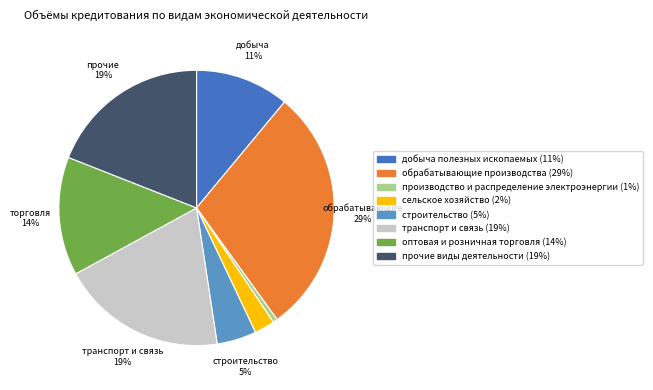

Count the number of slices in the pie.

8